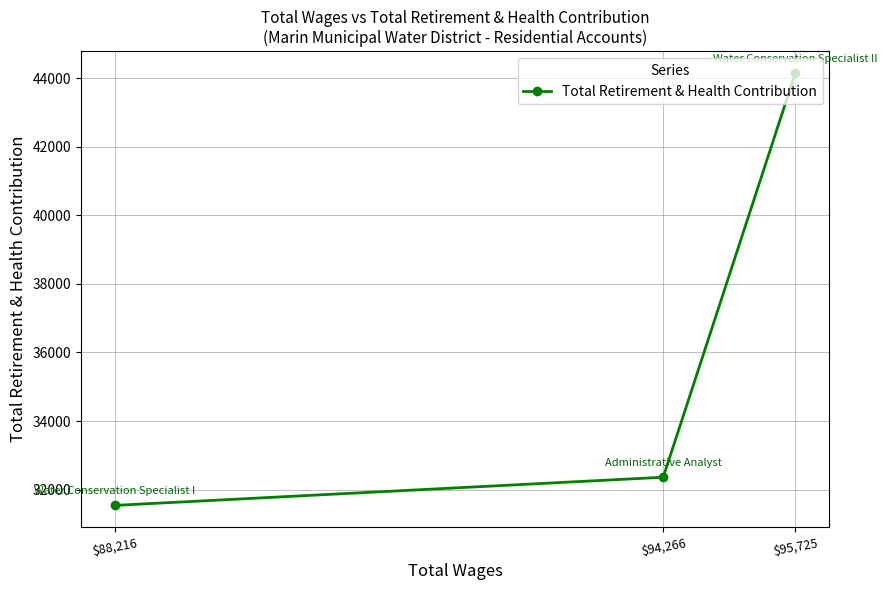

Which category has the highest value across all series?

$95,725